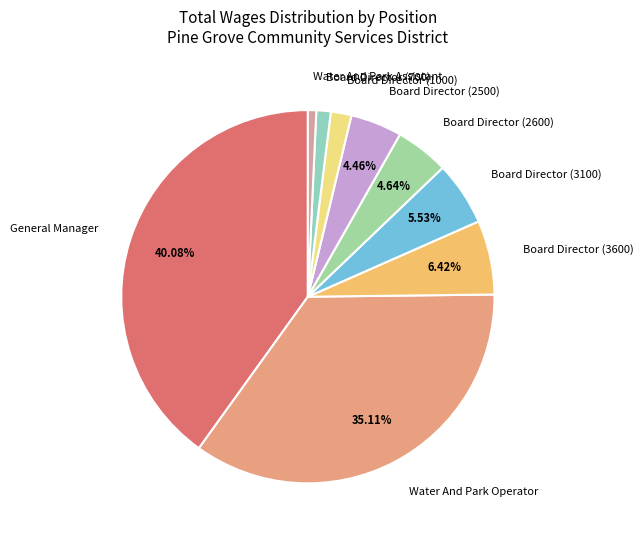

To the nearest percent, what is the average slice percentage?

11%